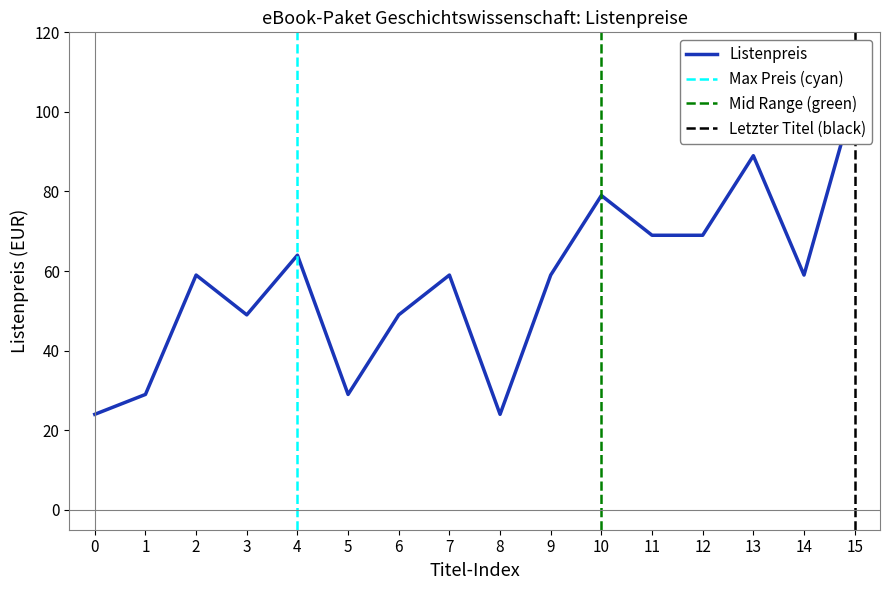

True or false: the data shows 33 at 3.

False